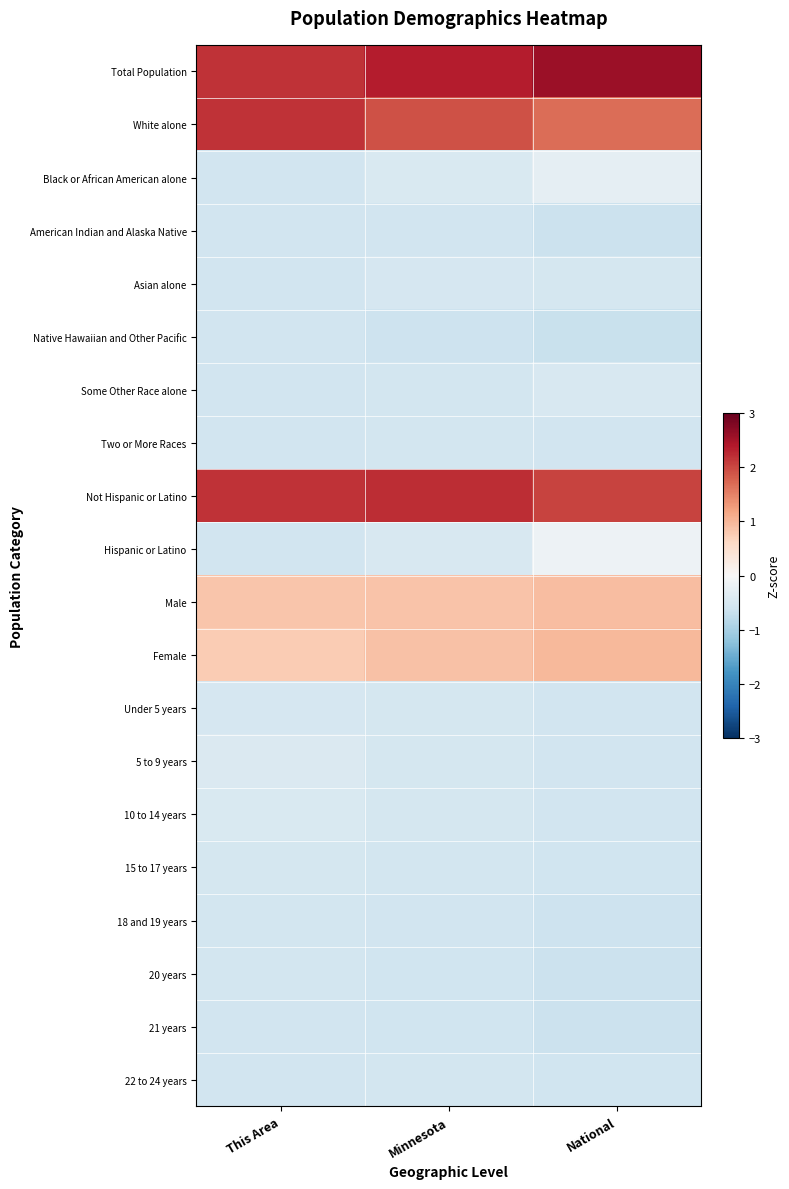

Reading left to right, list all the values displayed in this chart.

Total Population: This Area=2.2	Minnesota=2.3	National=2.6
White alone: This Area=2.2	Minnesota=1.9	National=1.7
Black or African American alone: This Area=-0.6	Minnesota=-0.5	National=-0.3
American Indian and Alaska Native: This Area=-0.6	Minnesota=-0.6	National=-0.6
Asian alone: This Area=-0.6	Minnesota=-0.5	National=-0.5
Native Hawaiian and Other Pacific: This Area=-0.6	Minnesota=-0.6	National=-0.7
Some Other Race alone: This Area=-0.6	Minnesota=-0.6	National=-0.5
Two or More Races: This Area=-0.6	Minnesota=-0.5	National=-0.6
Not Hispanic or Latino: This Area=2.2	Minnesota=2.2	National=2.0
Hispanic or Latino: This Area=-0.6	Minnesota=-0.5	National=-0.1
Male: This Area=0.8	Minnesota=0.9	National=0.9
Female: This Area=0.8	Minnesota=0.9	National=1.0
Under 5 years: This Area=-0.5	Minnesota=-0.5	National=-0.6
5 to 9 years: This Area=-0.4	Minnesota=-0.5	National=-0.6
10 to 14 years: This Area=-0.4	Minnesota=-0.5	National=-0.6
15 to 17 years: This Area=-0.5	Minnesota=-0.6	National=-0.6
18 and 19 years: This Area=-0.6	Minnesota=-0.6	National=-0.6
20 years: This Area=-0.6	Minnesota=-0.6	National=-0.7
21 years: This Area=-0.6	Minnesota=-0.6	National=-0.7
22 to 24 years: This Area=-0.6	Minnesota=-0.6	National=-0.6